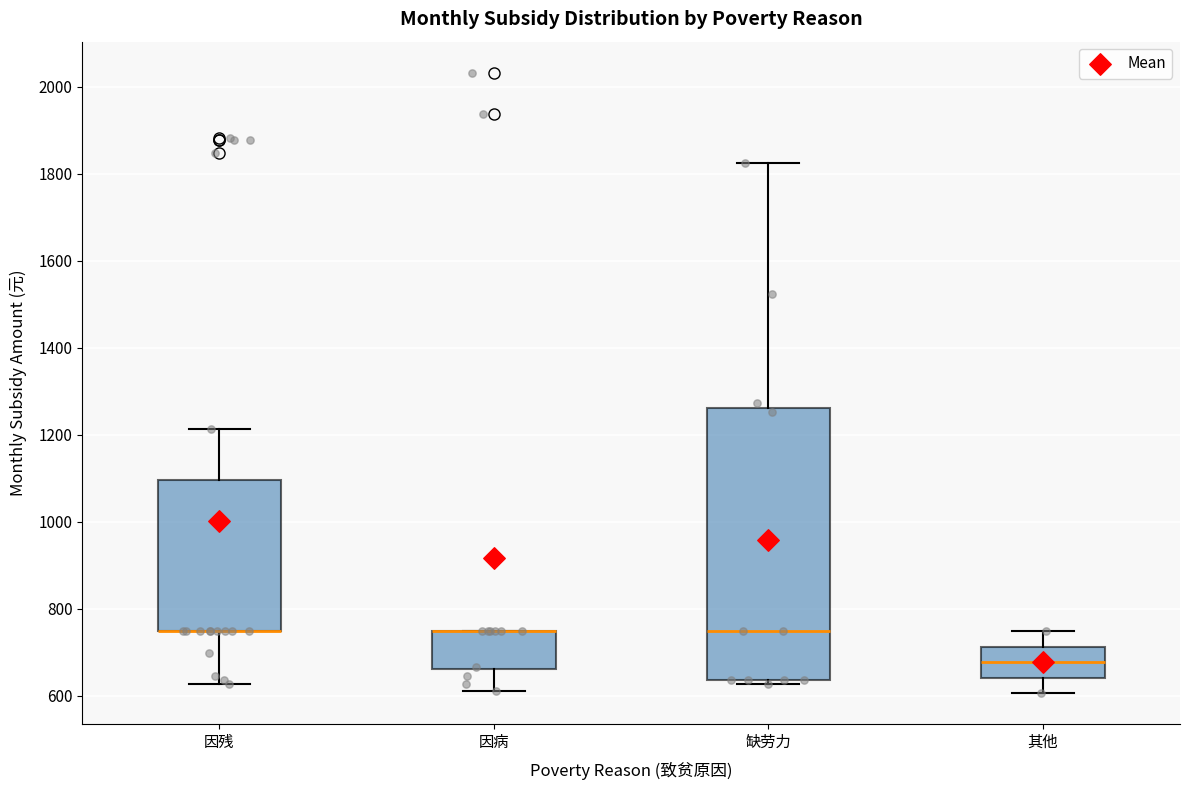

Reading left to right, transcribe this box plot: for each box, give where its median line is, the range the box spans, and where its two whiskers end, as read against the y-axis. The values are not printed on the chart, so give them approximately, as read against the axis.

因残: median 740 (drawn on the box's lower edge), box 740 to 1100, whiskers 620 to 1220
因病: median 740 (drawn on the box's upper edge), box 660 to 740, whiskers 620 to 740
缺劳力: median 740, box 640 to 1260, whiskers 620 to 1820
其他: median 680, box 640 to 720, whiskers 600 to 740